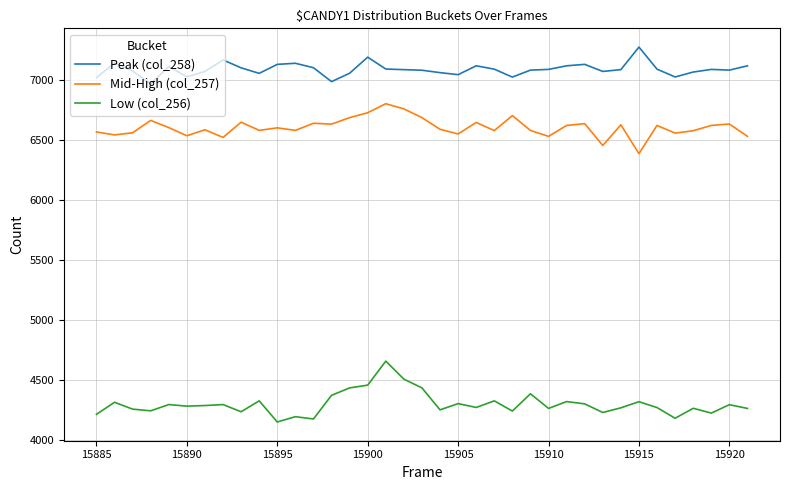

What is the minimum value for Mid-High (col_257)?

6387